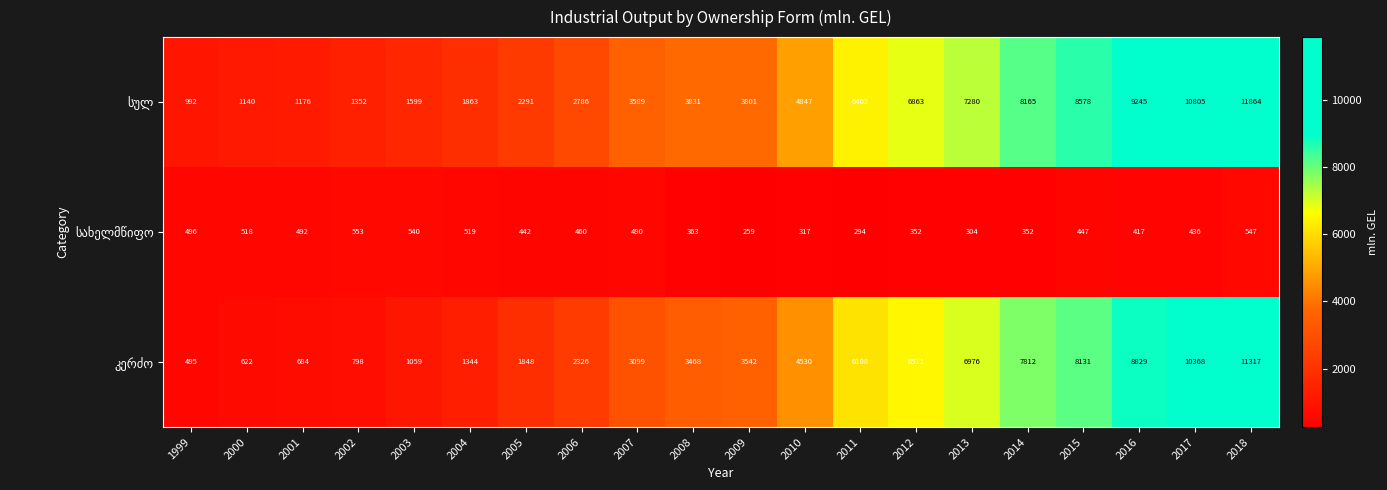

At which category does the chart reach its peak across all series?

2018